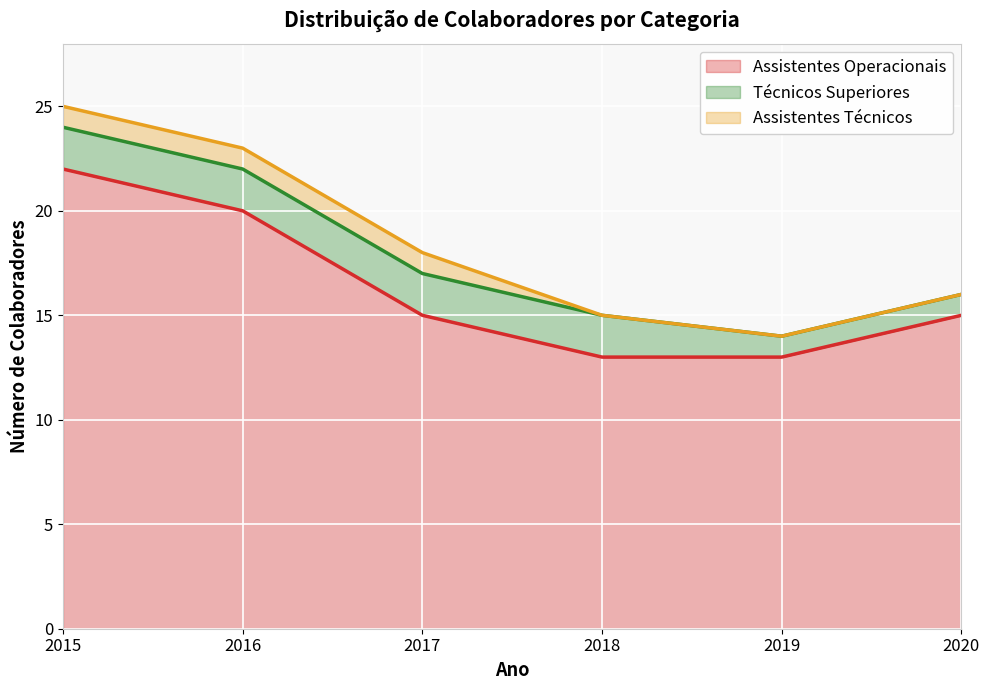

Reading left to right, transcribe all the data shown in this chart.

Assistentes Operacionais: 2015=22	2016=20	2017=15	2018=13	2019=13	2020=15
Técnicos Superiores: 2015=2	2016=2	2017=2	2018=2	2019=1	2020=1
Assistentes Técnicos: 2015=1	2016=1	2017=1	2018=0	2019=0	2020=0